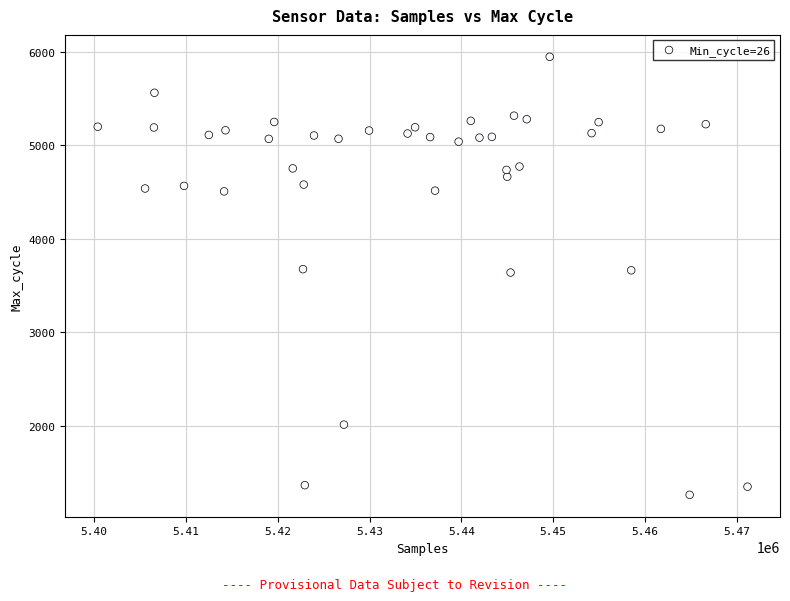

What is the range of Y values (max minus min)?

4686